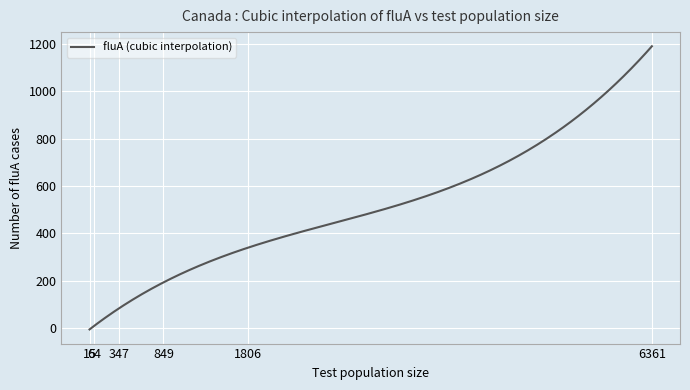

What is the difference between the maximum and minimum values?

1194.8